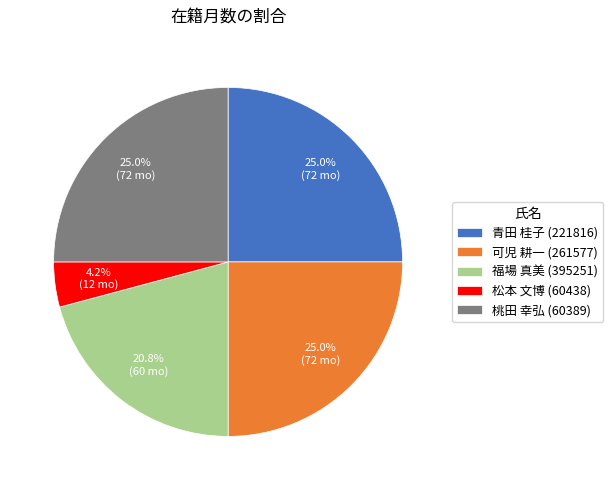

Between 松本 文博 (60438) and 福場 真美 (395251), which is larger?

福場 真美 (395251)